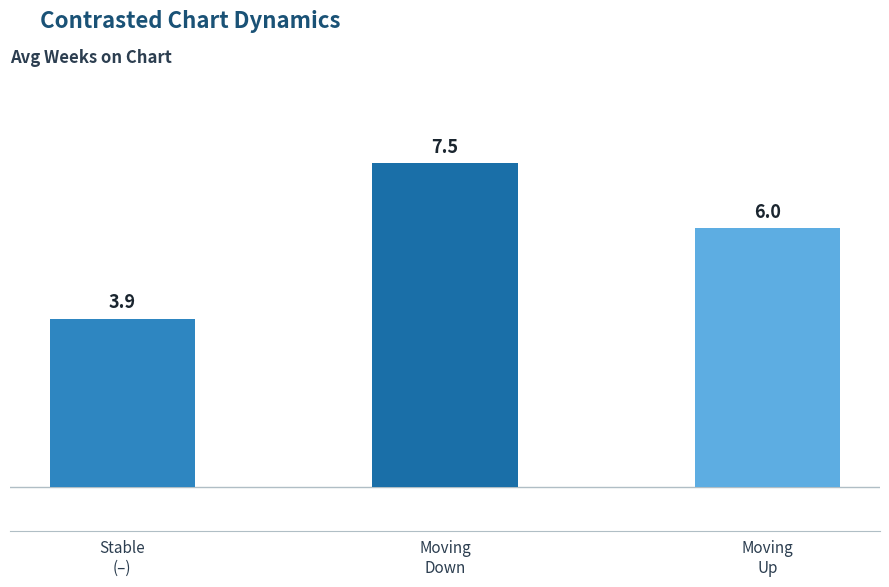

Reading right to left, extract all data points from this chart.

Moving
Up=6.0	Moving
Down=7.5	Stable
(–)=3.9